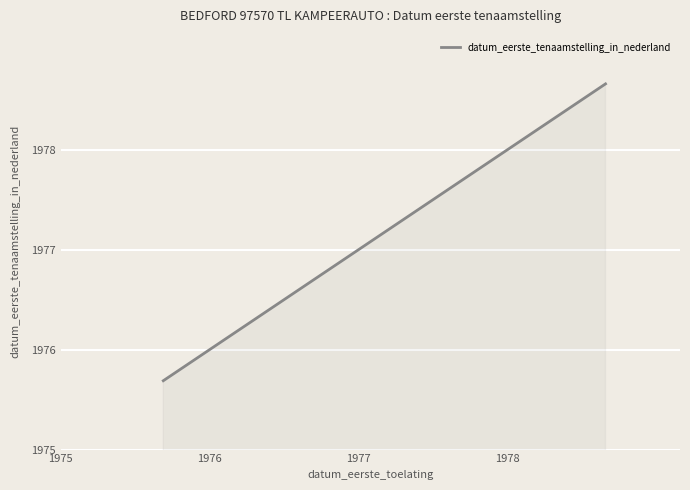

True or false: there are more than 2 points higher than both neighbors.

False